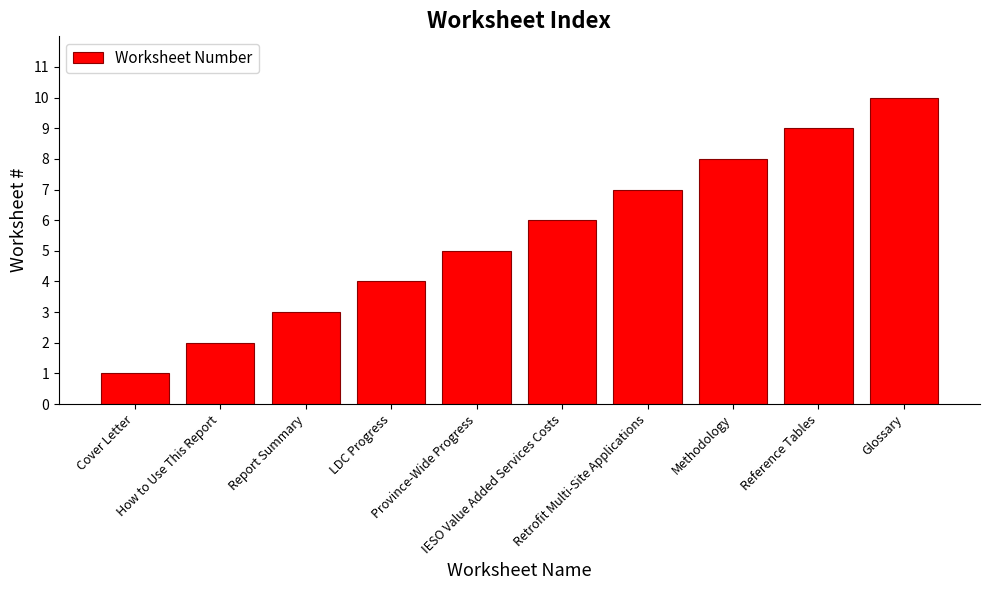

What is the approximate value at LDC Progress?

4